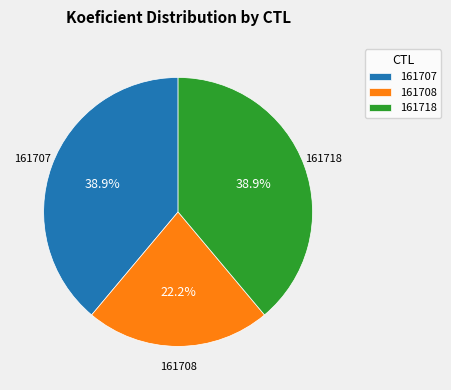

Which category has the smallest portion of the pie?

161708